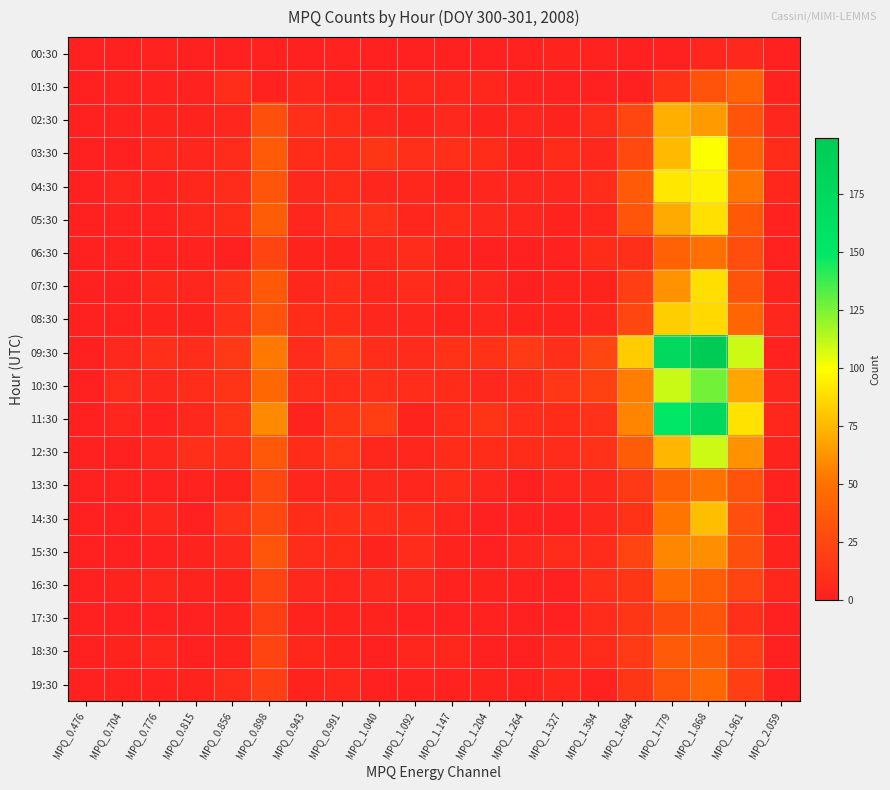

At which category does the chart reach its minimum across all series?

MPQ_0.476